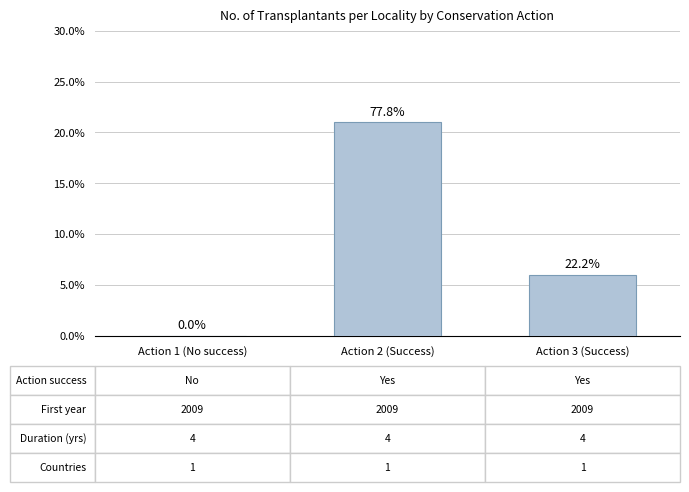

Are the bars horizontal?

No